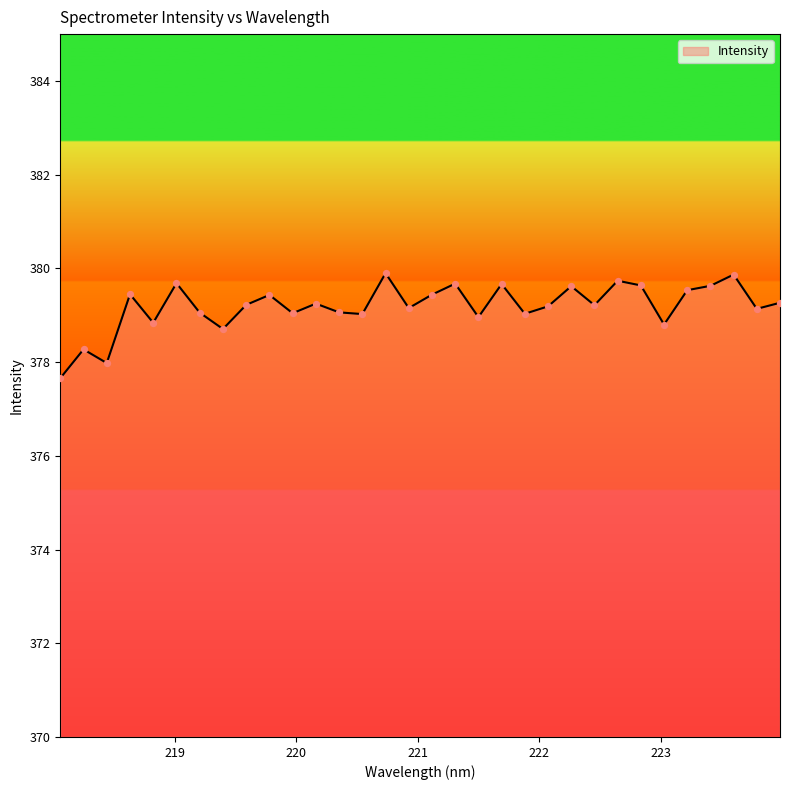

What is the difference between the maximum and minimum values?

2.2